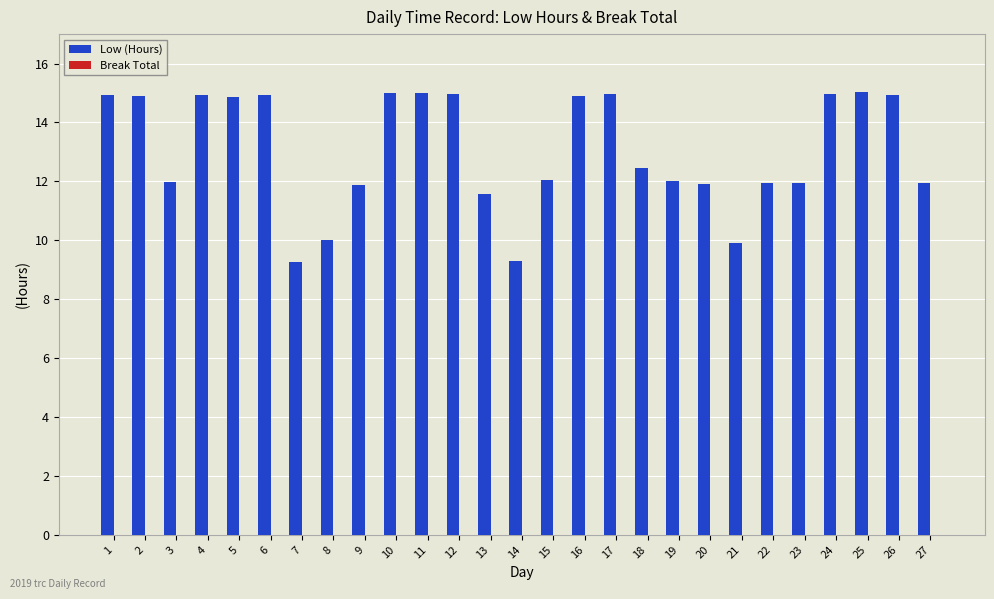

What is the maximum value shown in the chart?

15.1